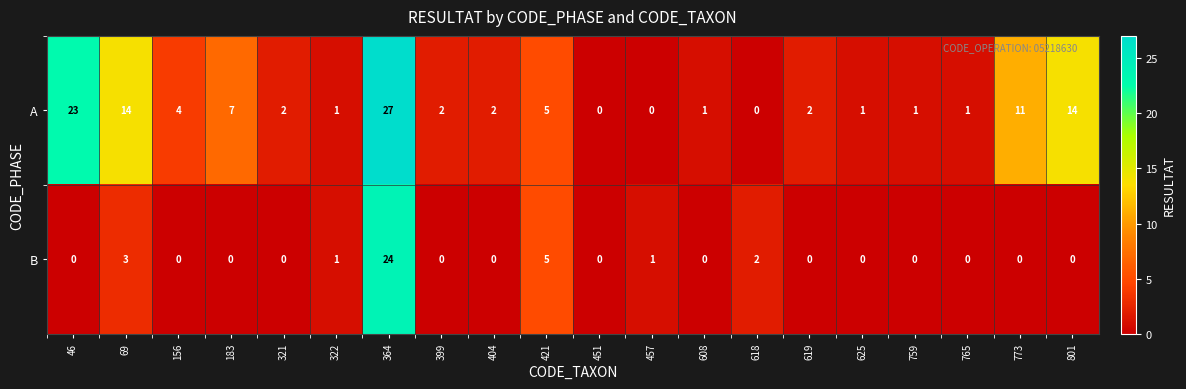

List the series in order of their overall mean, lowest first.

B, A